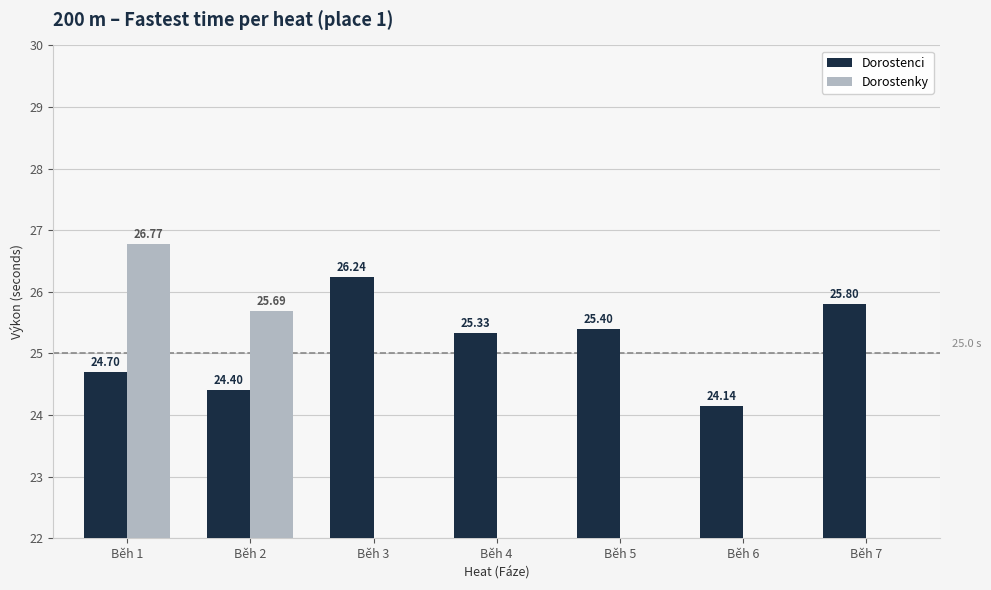

Are the bars horizontal?

No